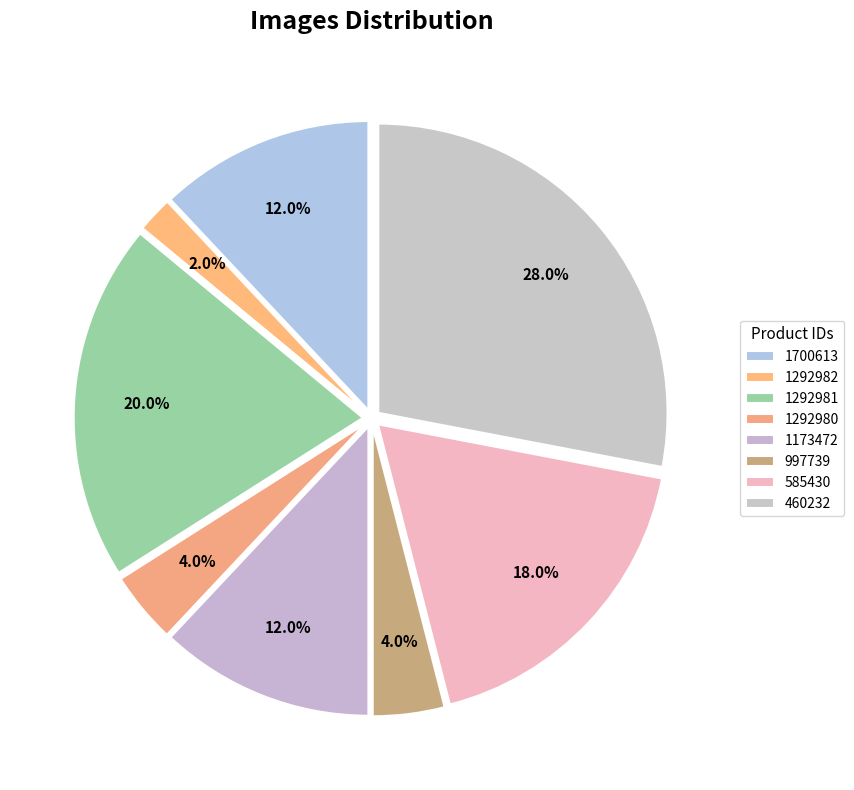

How many slices are in this pie chart?

8